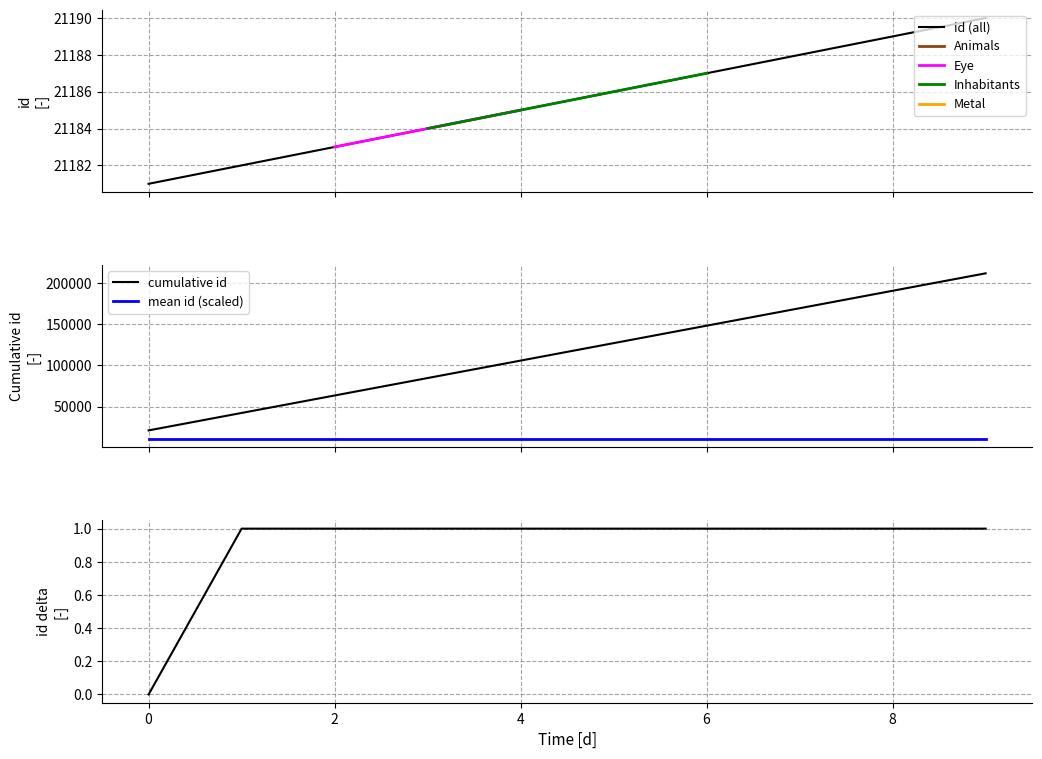

What is the difference between the maximum and minimum values?

9